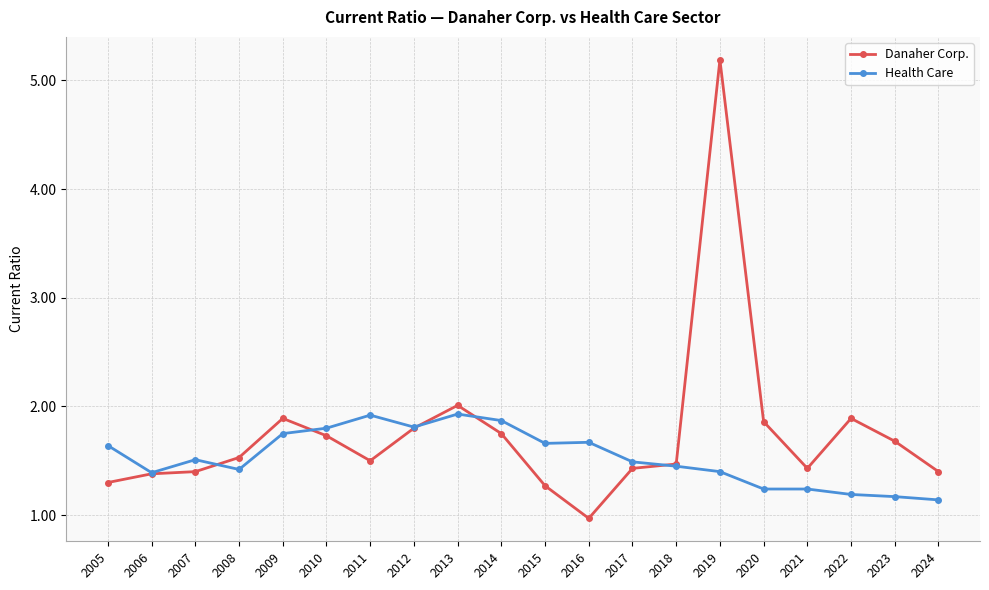

List the series in order of their peak value, highest first.

Danaher Corp., Health Care